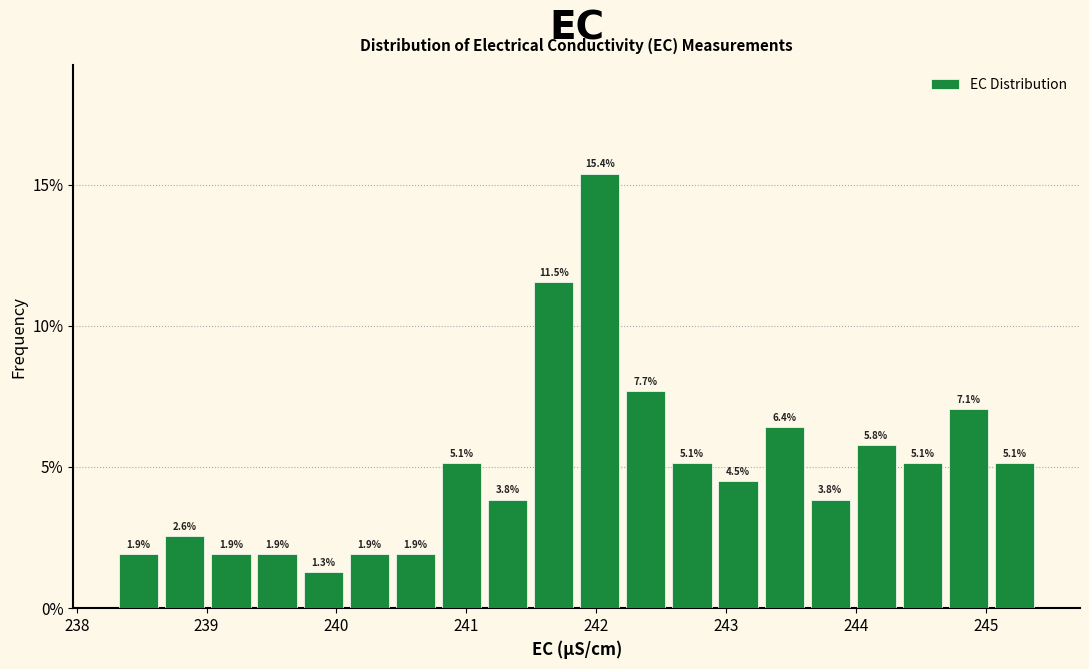

Read against the x-axis, roughly where is the centre of the tallest bar?

242.0